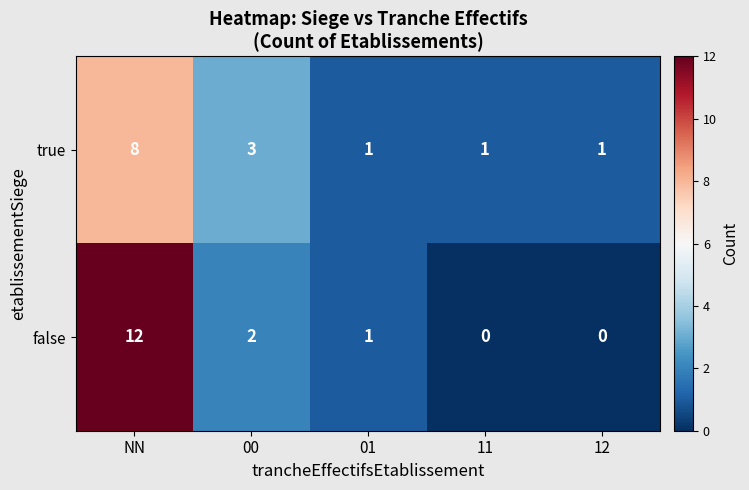

True or false: true has a value of 8 at NN.

True